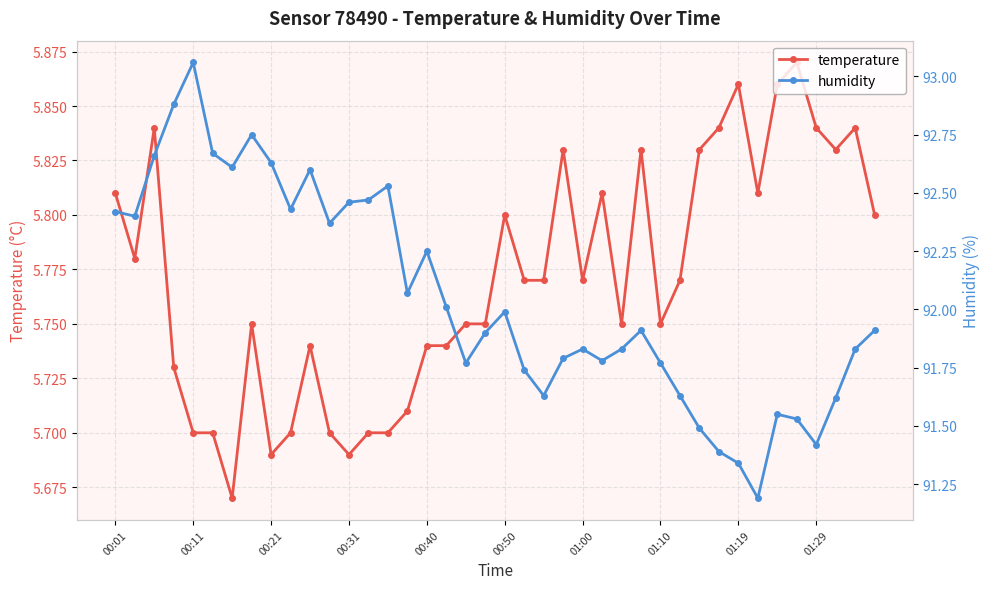

Count the temperature values in the range 5 to 6.

40